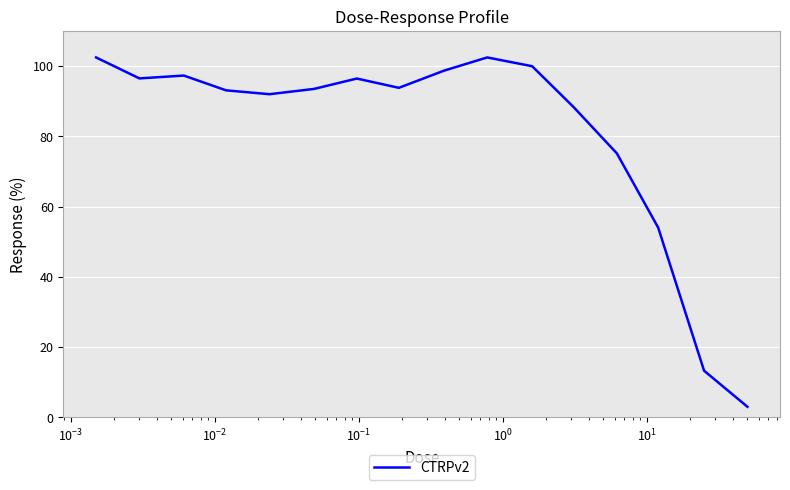

What is the greatest value displayed?

102.5